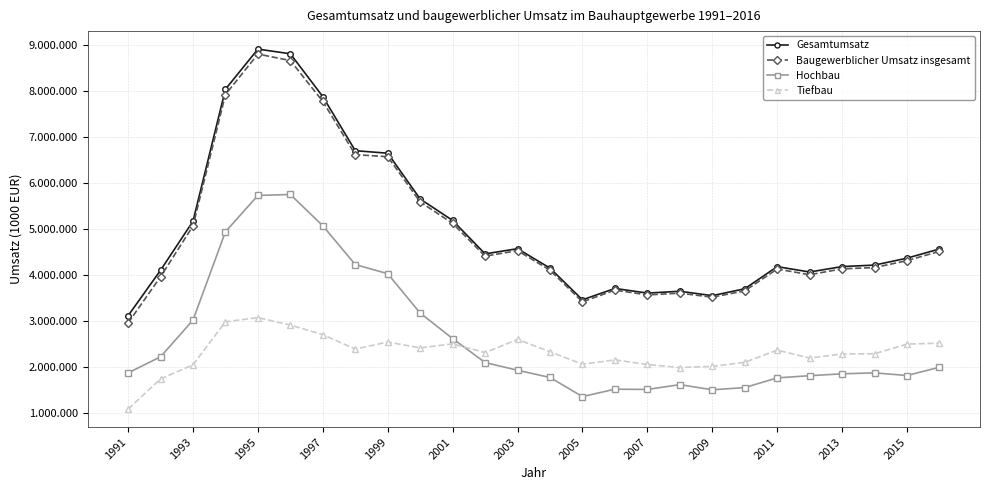

What is the sum of all Baugewerblicher Umsatz insgesamt values?

128915938